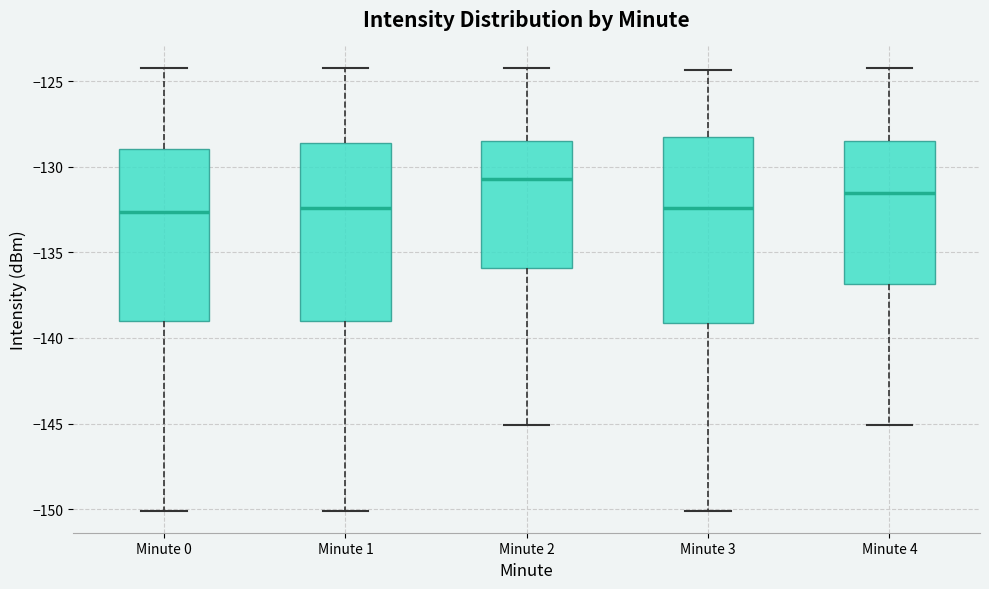

Where does the median line of the box for Minute 2 sit on the y-axis? The values are not printed on the chart, so give them approximately, as read against the axis.

-130.5